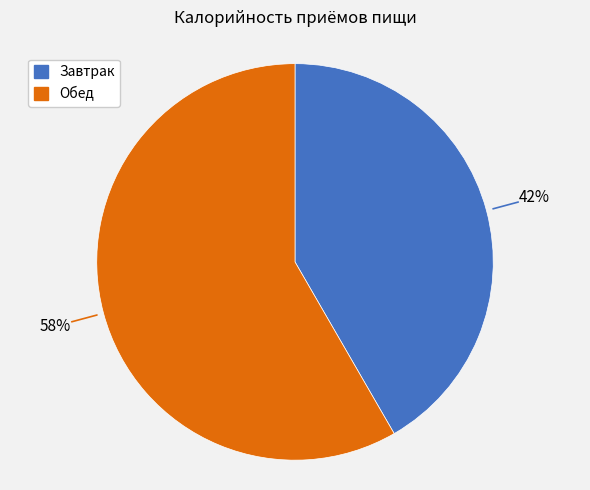

Which has a higher value, Завтрак or Обед?

Обед